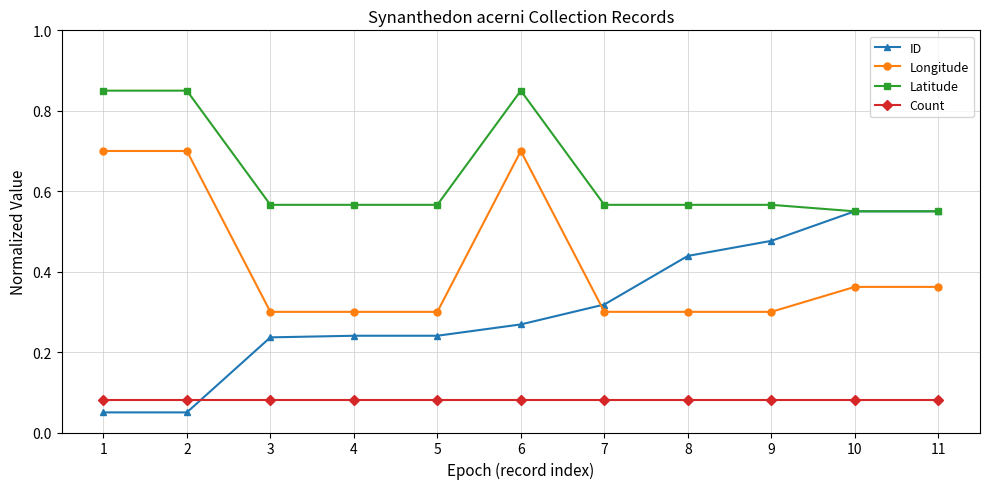

At which category is the sum across all series the highest?

6